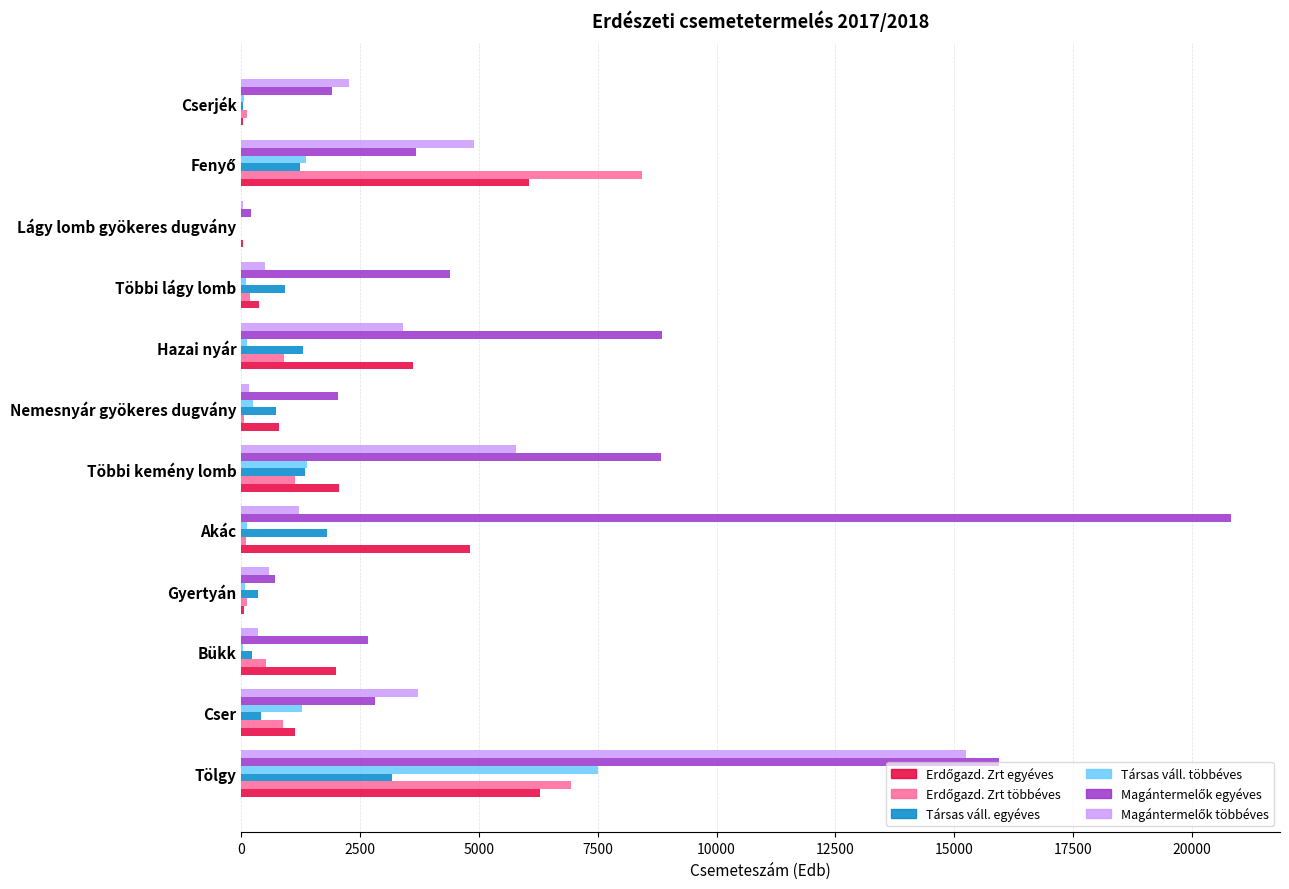

What is the maximum value shown in the chart?

20818.2